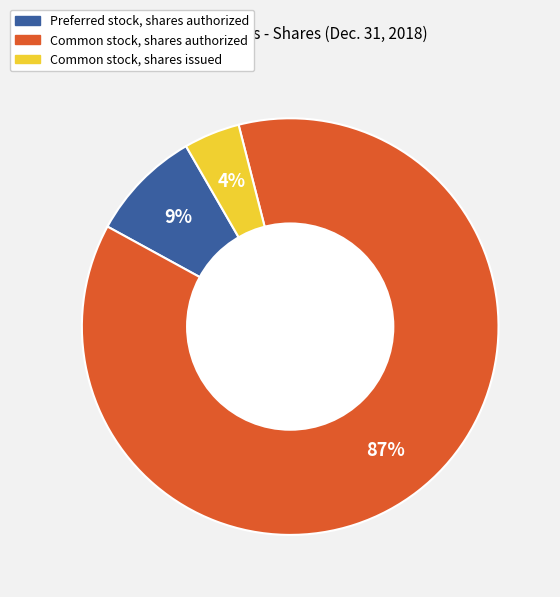

To the nearest percent, what is the average slice percentage?

33%